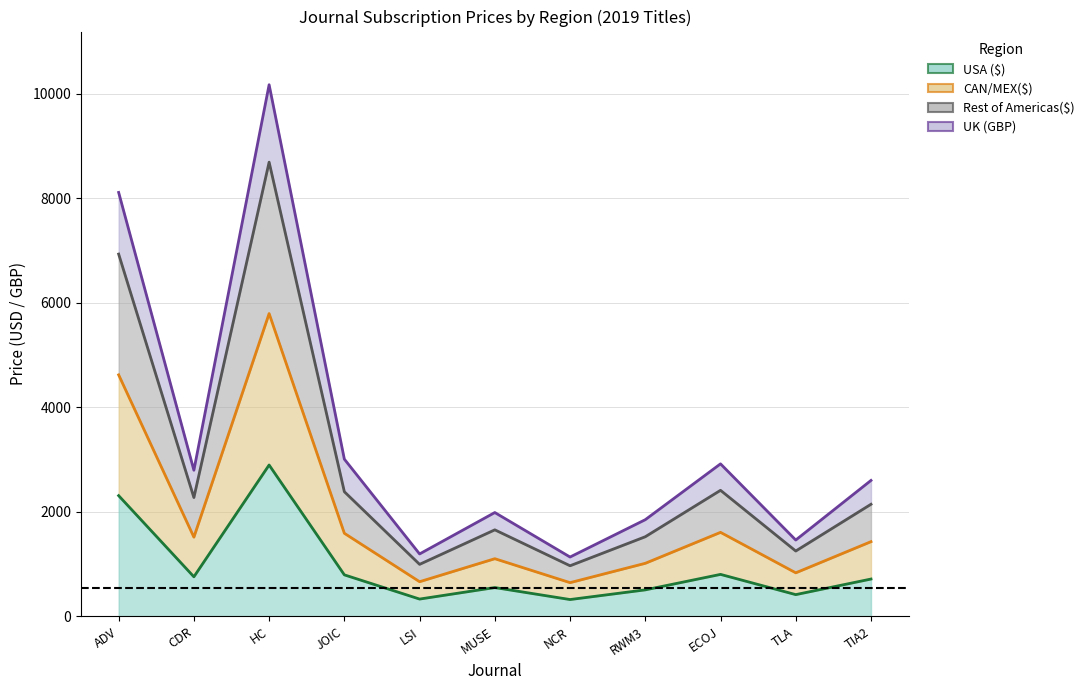

What is the minimum value for UK (GBP)?

1136